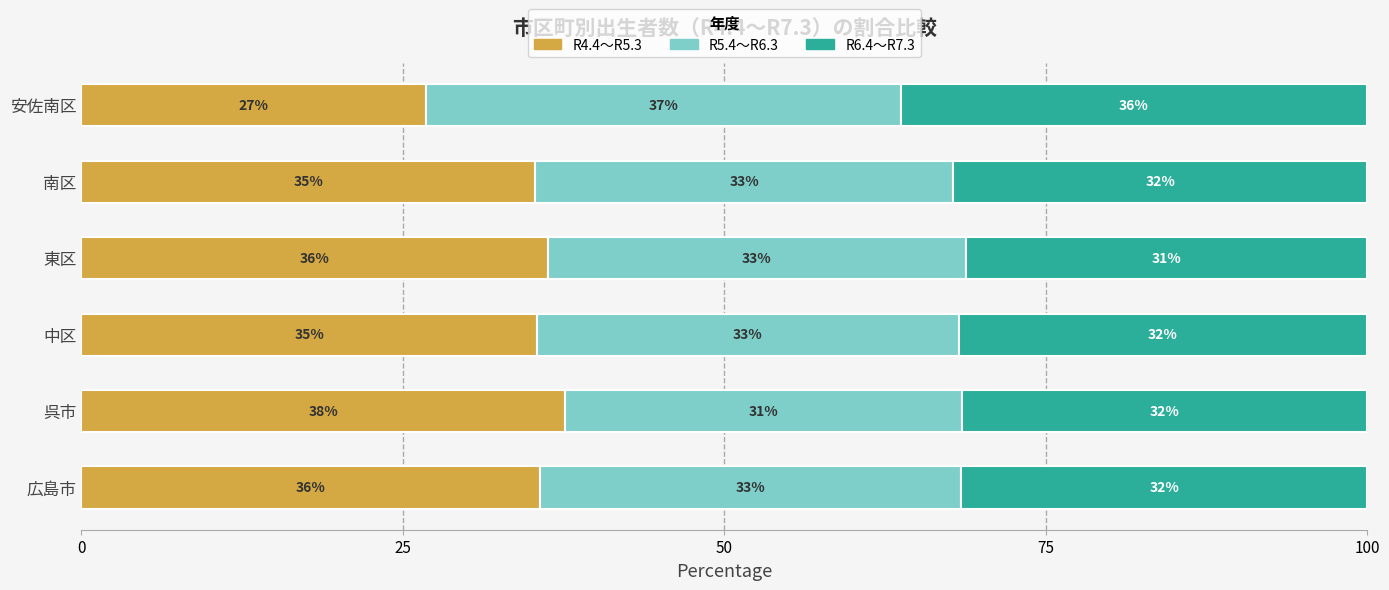

What is the sum of all R4.4～R5.3 values?

207.1